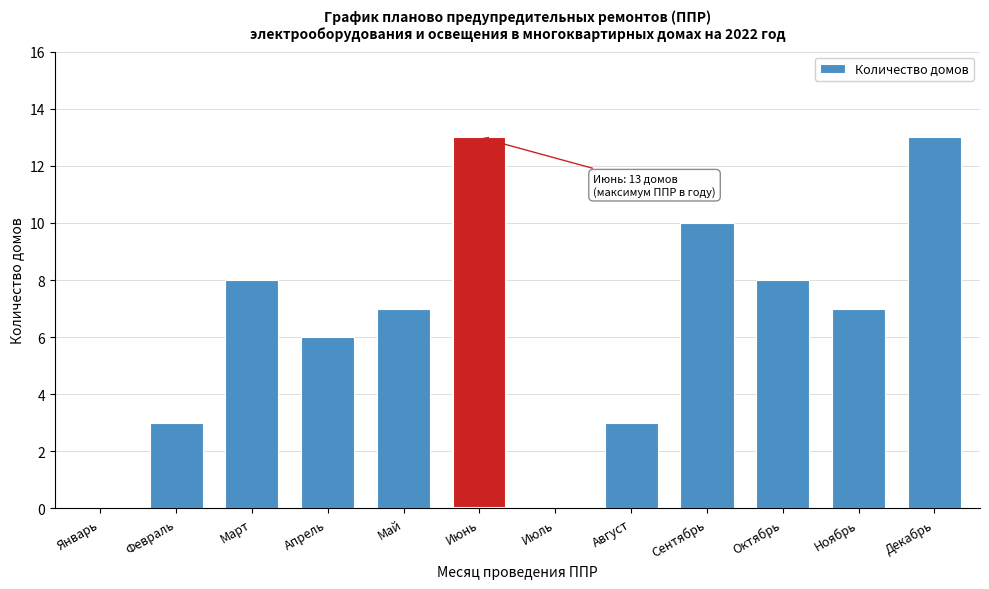

Reading left to right, transcribe all the data shown in this chart.

Январь=0	Февраль=3	Март=8	Апрель=6	Май=7	Июнь=13	Июль=0	Август=3	Сентябрь=10	Октябрь=8	Ноябрь=7	Декабрь=13